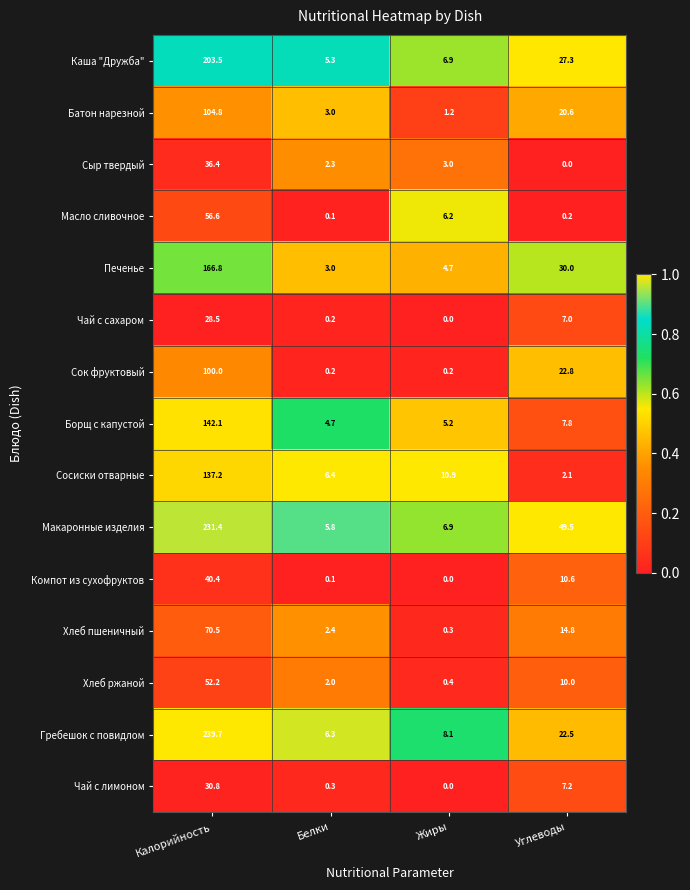

How many distinct data groups are displayed?

15